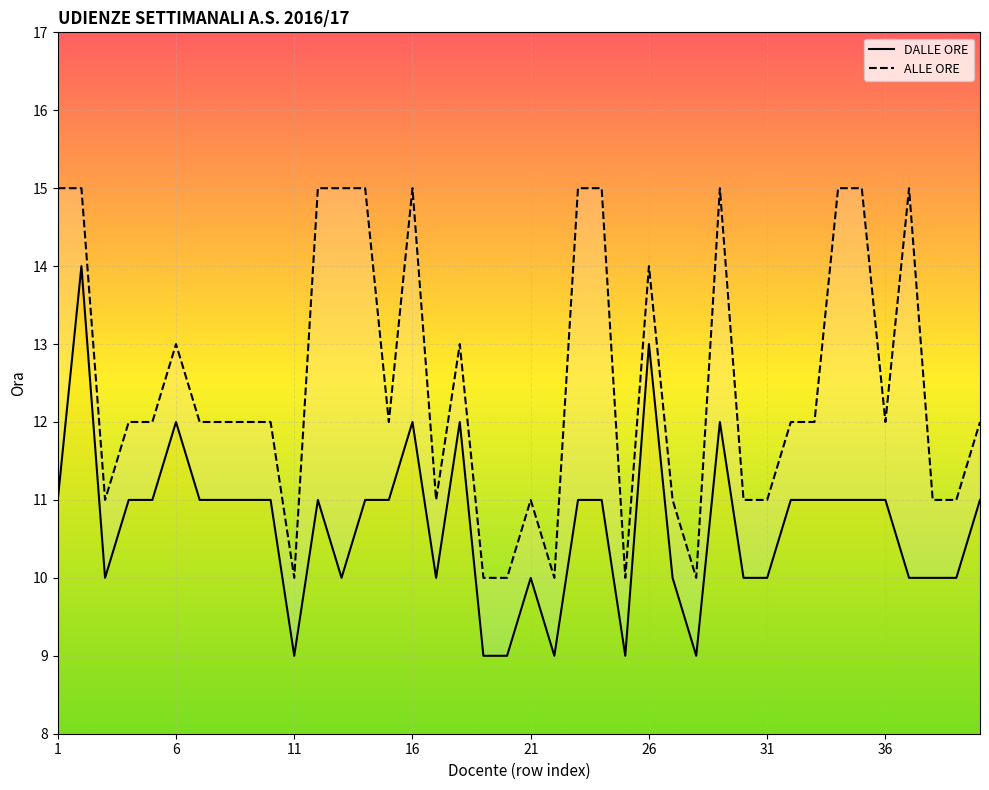

How many lines are shown in the chart?

2